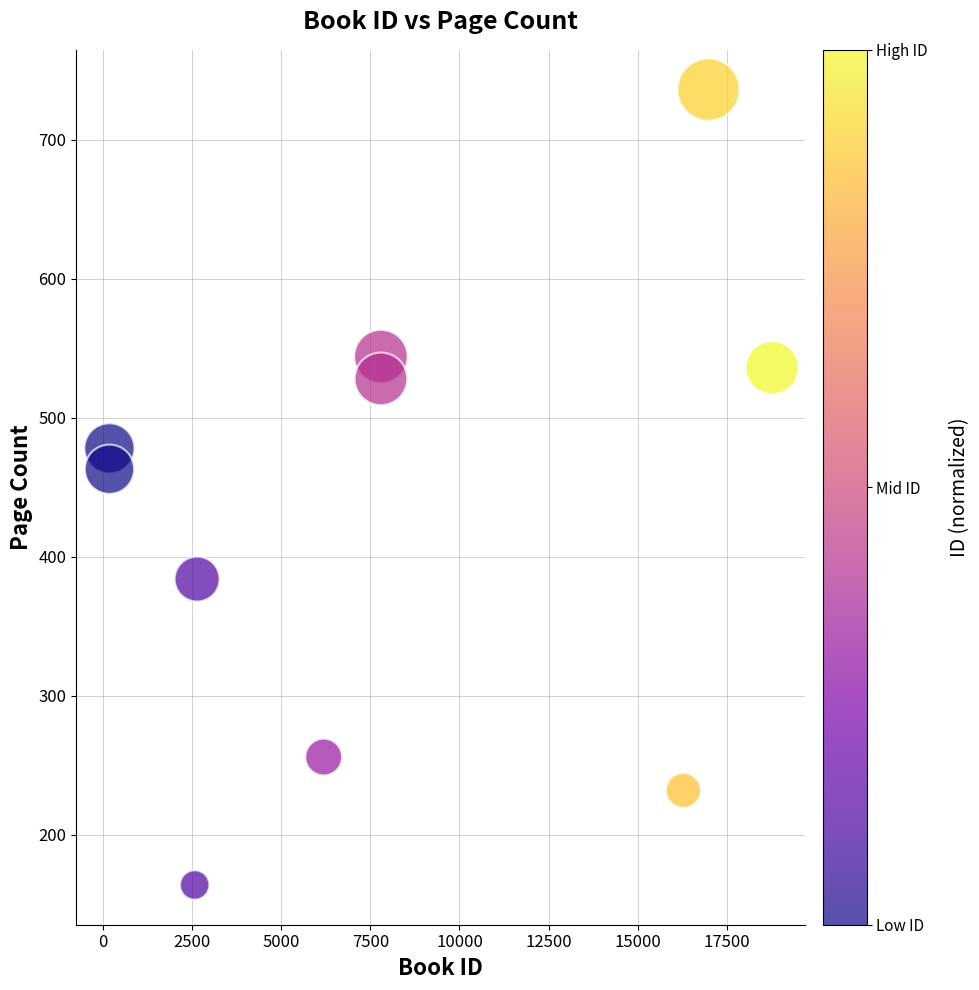

What Y value in the scatter plot is closest to 450?

463